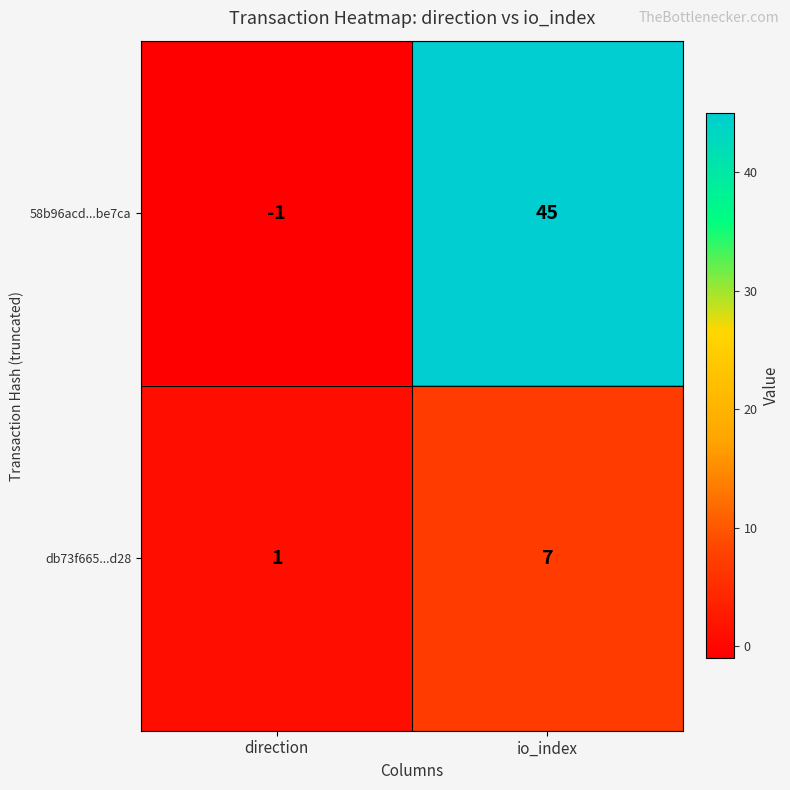

Reading right to left, transcribe all the data shown in this chart.

58b96acd...be7ca: io_index=45	direction=-1
db73f665...d28: io_index=7	direction=1